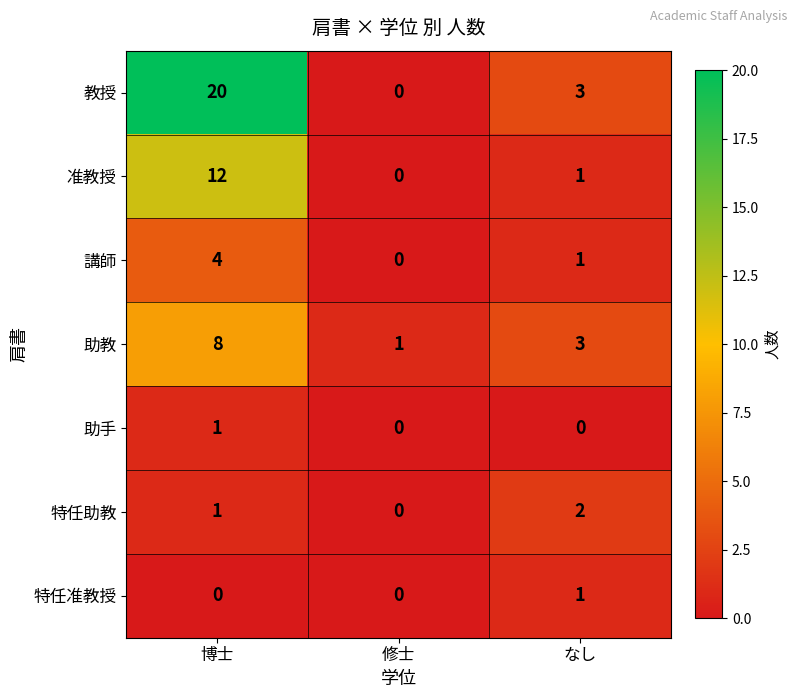

Between 博士 and 修士, which series saw the biggest shift?

教授